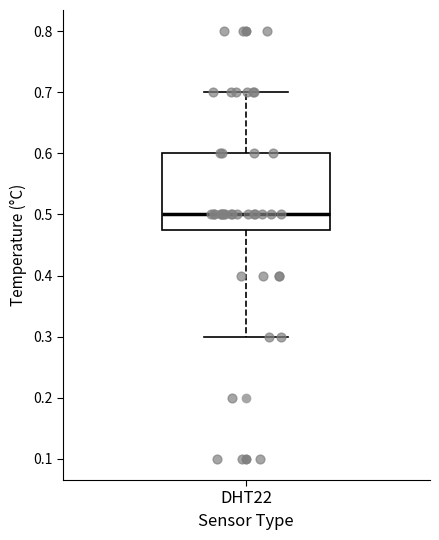

Transcribe this box plot: give where the median line is, the range the box spans, and where the two whiskers end, as read against the y-axis. The values are not printed on the chart, so give them approximately, as read against the axis.

median 0.50, box 0.48 to 0.60, whiskers 0.30 to 0.70